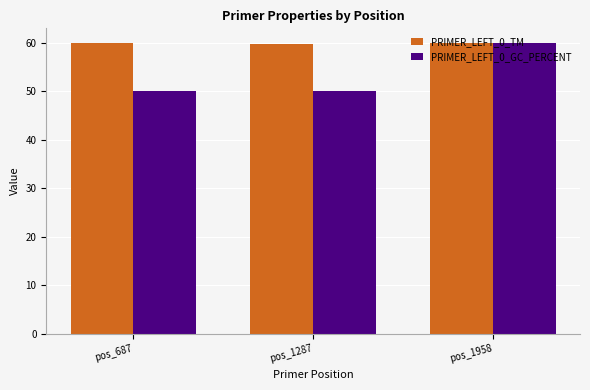

Rank the series by their average value, from lowest to highest.

PRIMER_LEFT_0_GC_PERCENT, PRIMER_LEFT_0_TM